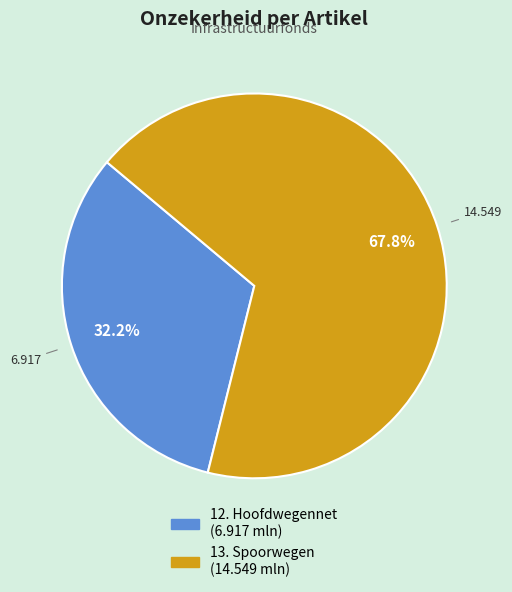

Between 12. Hoofdwegennet and 13. Spoorwegen, which is larger?

13. Spoorwegen